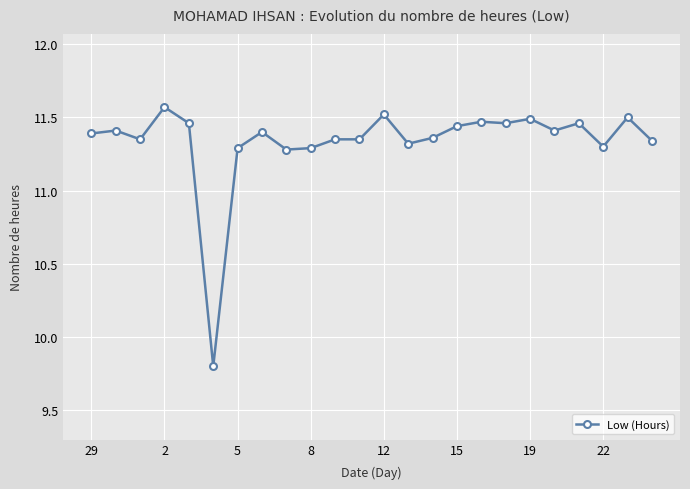

What is the minimum value shown in the chart?

9.8